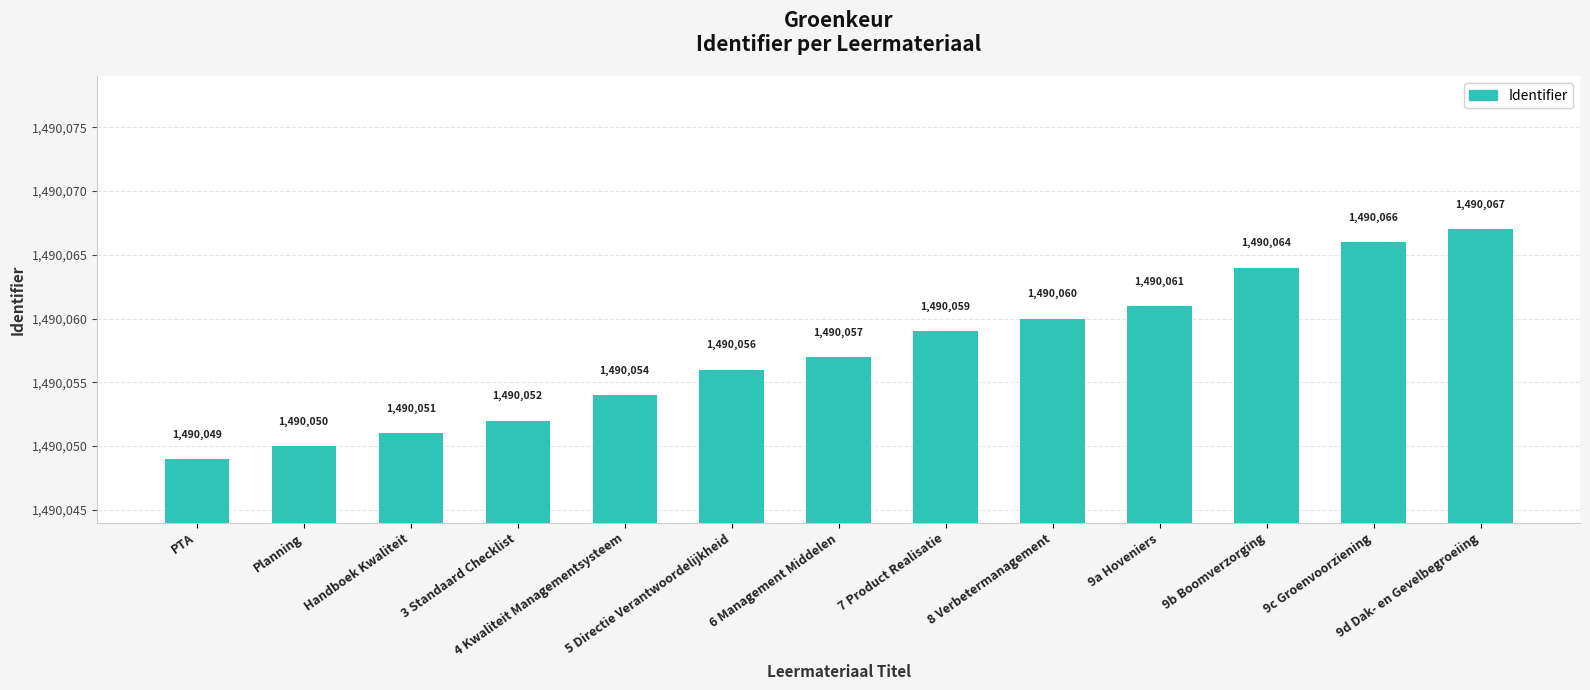

Rank the categories by value from lowest to highest.

PTA, Planning, Handboek Kwaliteit, 3 Standaard Checklist, 4 Kwaliteit Managementsysteem, 5 Directie Verantwoordelijkheid, 6 Management Middelen, 7 Product Realisatie, 8 Verbetermanagement, 9a Hoveniers, 9b Boomverzorging, 9c Groenvoorziening, 9d Dak- en Gevelbegroeiing